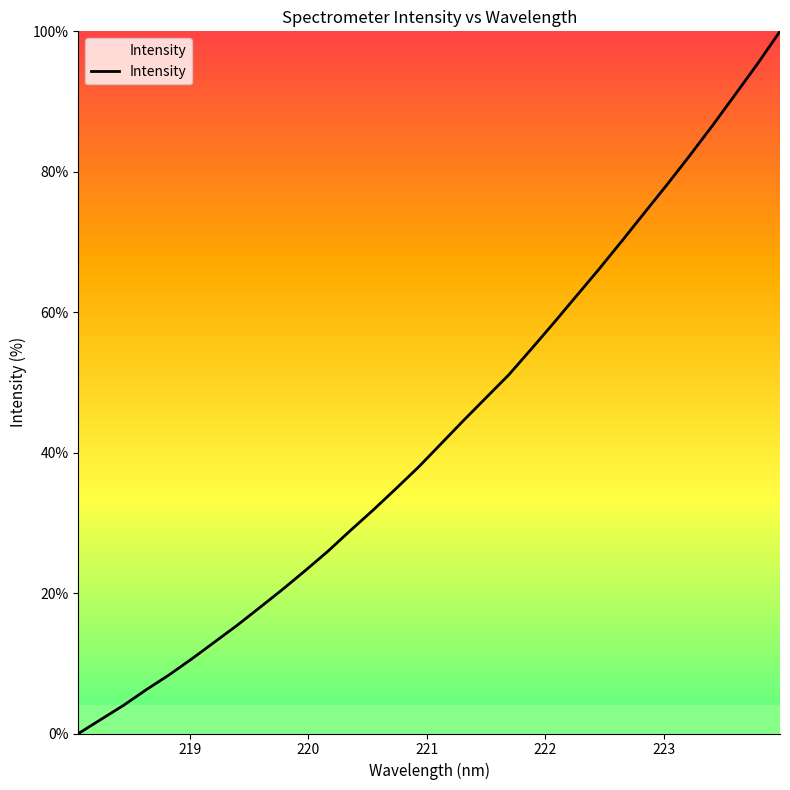

True or false: there are more than 2 points higher than both neighbors.

False